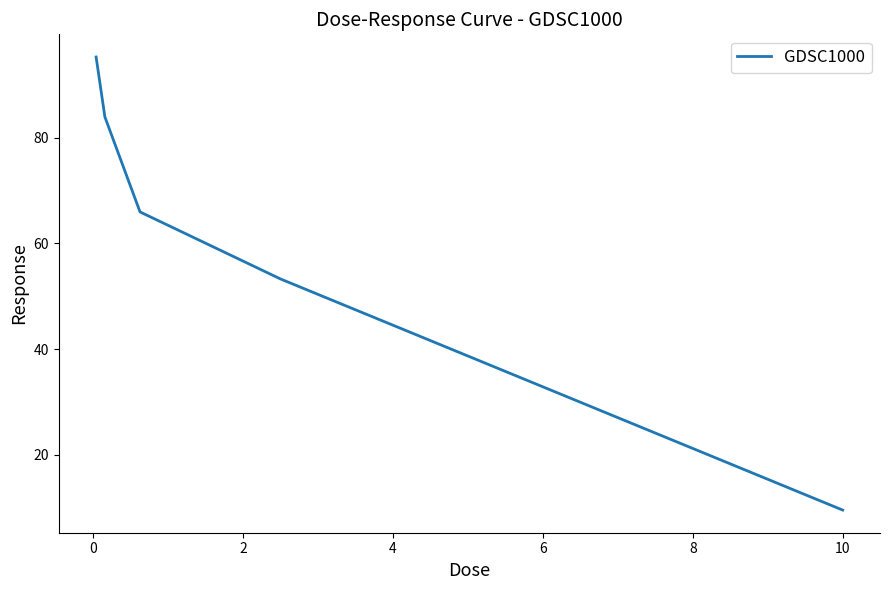

Count the number of values greater than 65.

3